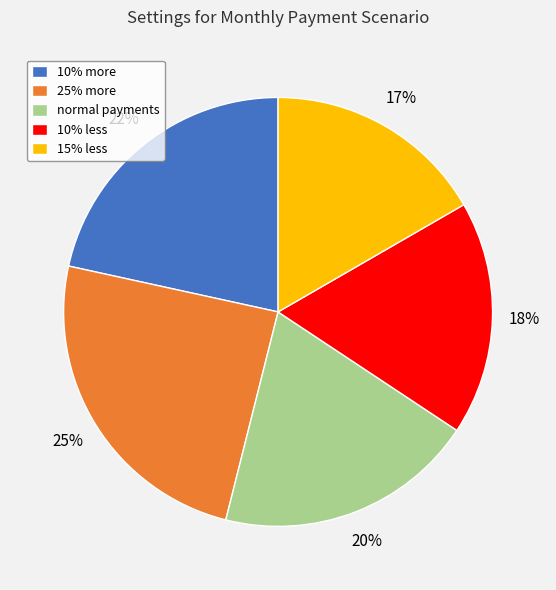

Approximately how many times larger is the value at 25% more compared to normal payments?

1.2